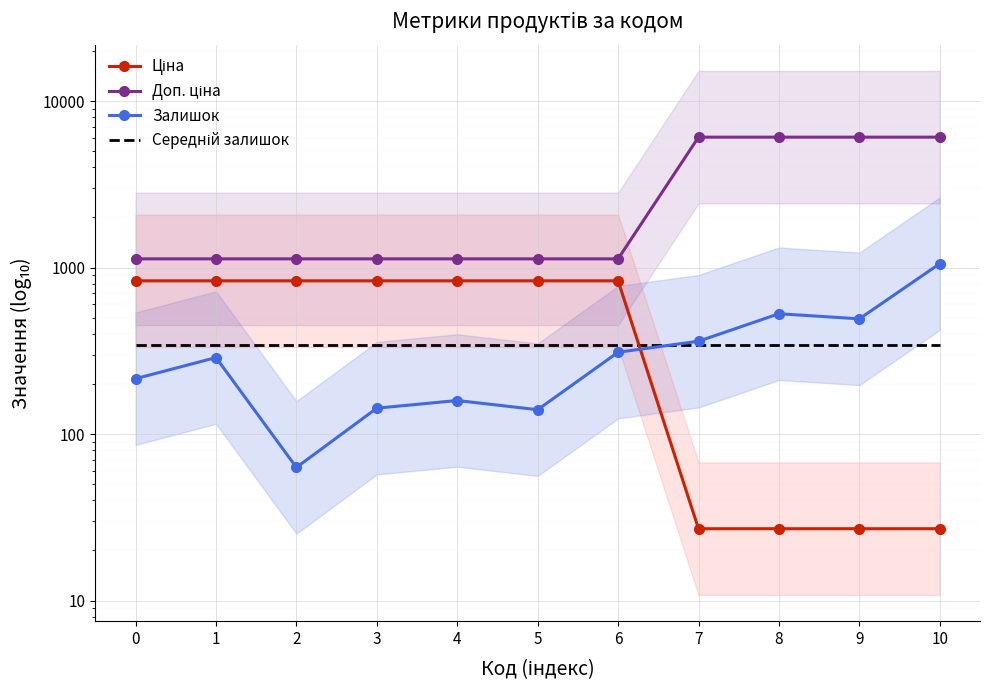

Which series has the widest spread of values?

Доп. ціна